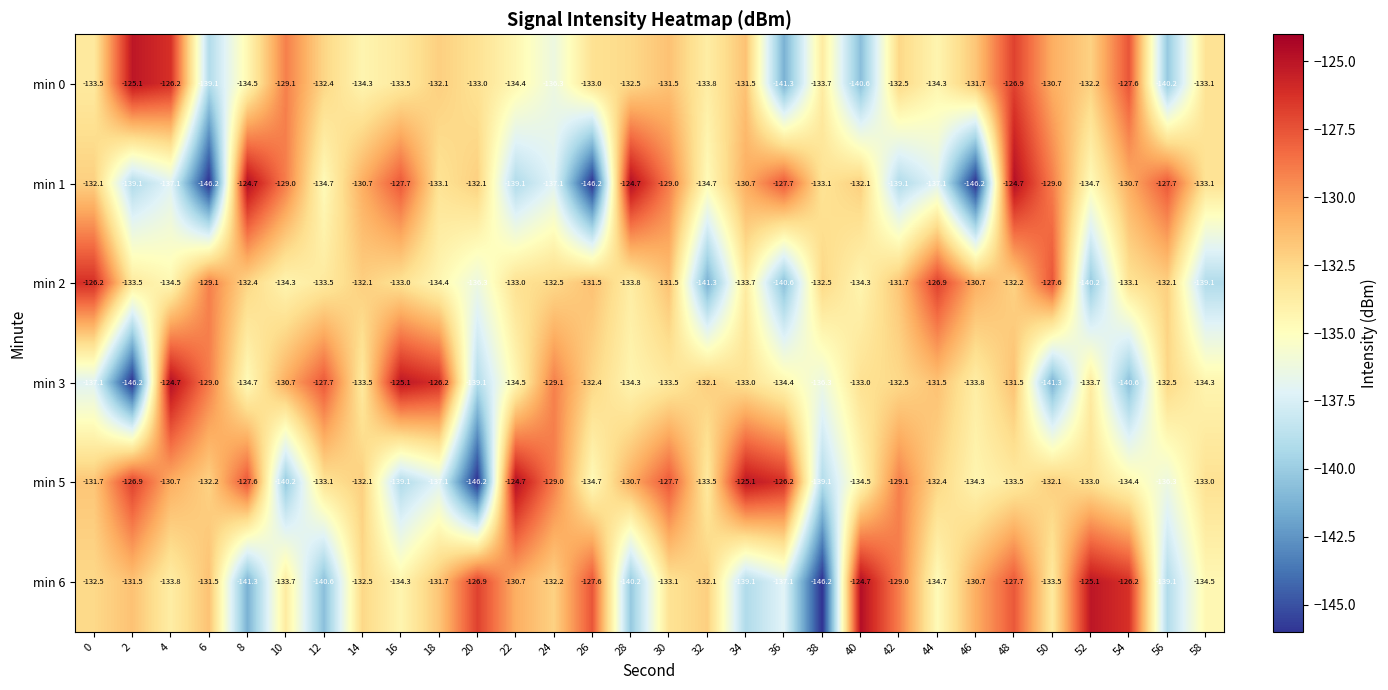

Which series changed the most between 10 and 50?

min 3